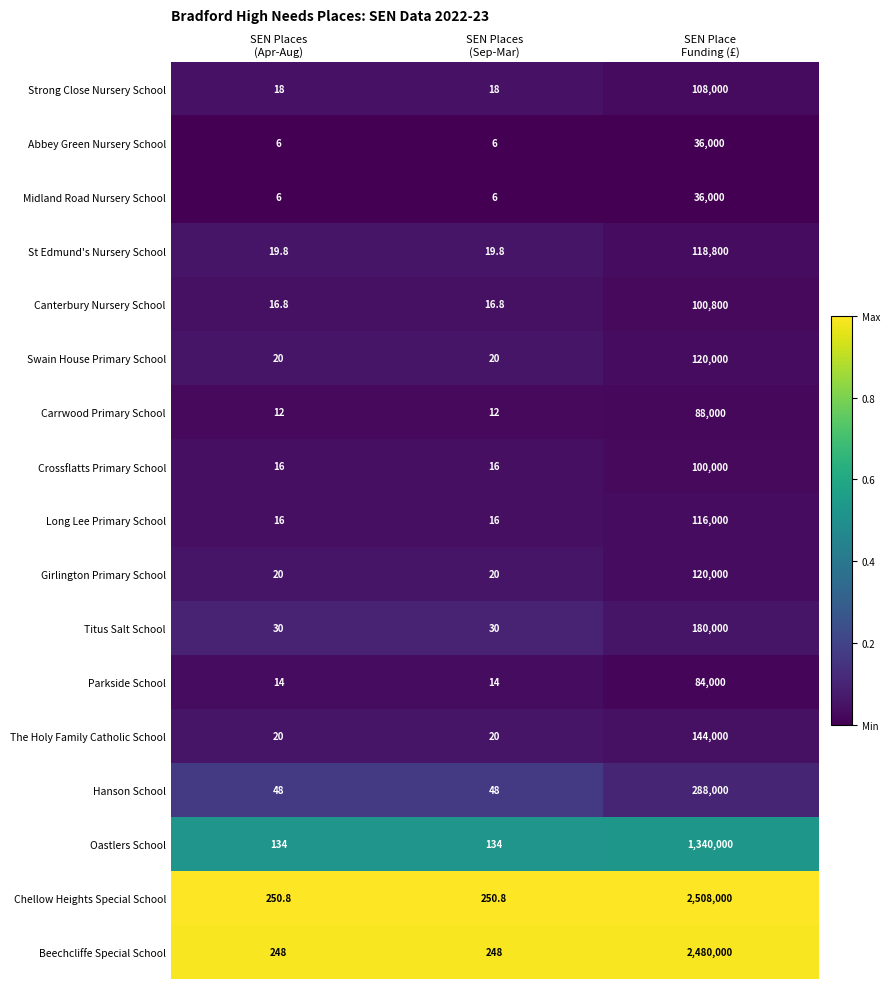

Count the The Holy Family Catholic School values in the range 20 to 144000.

3